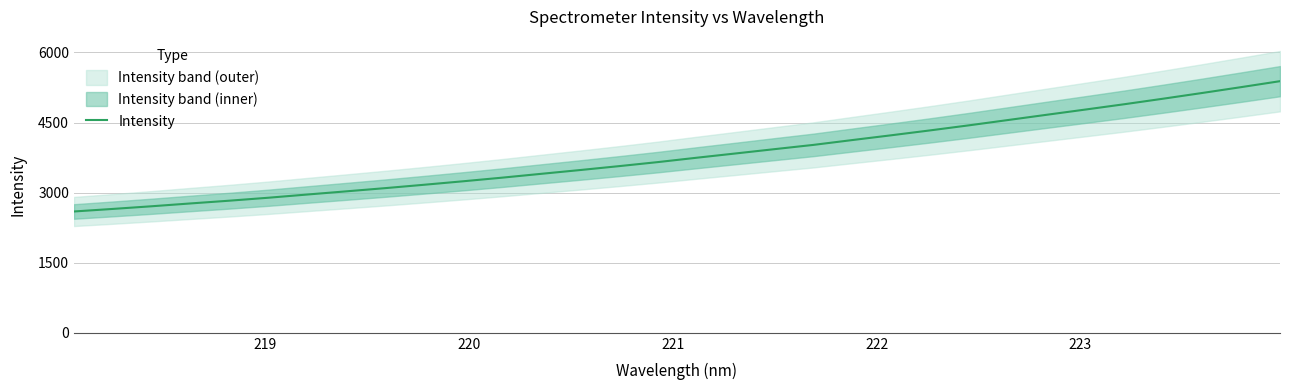

What is the difference between the maximum and minimum values?

2788.8